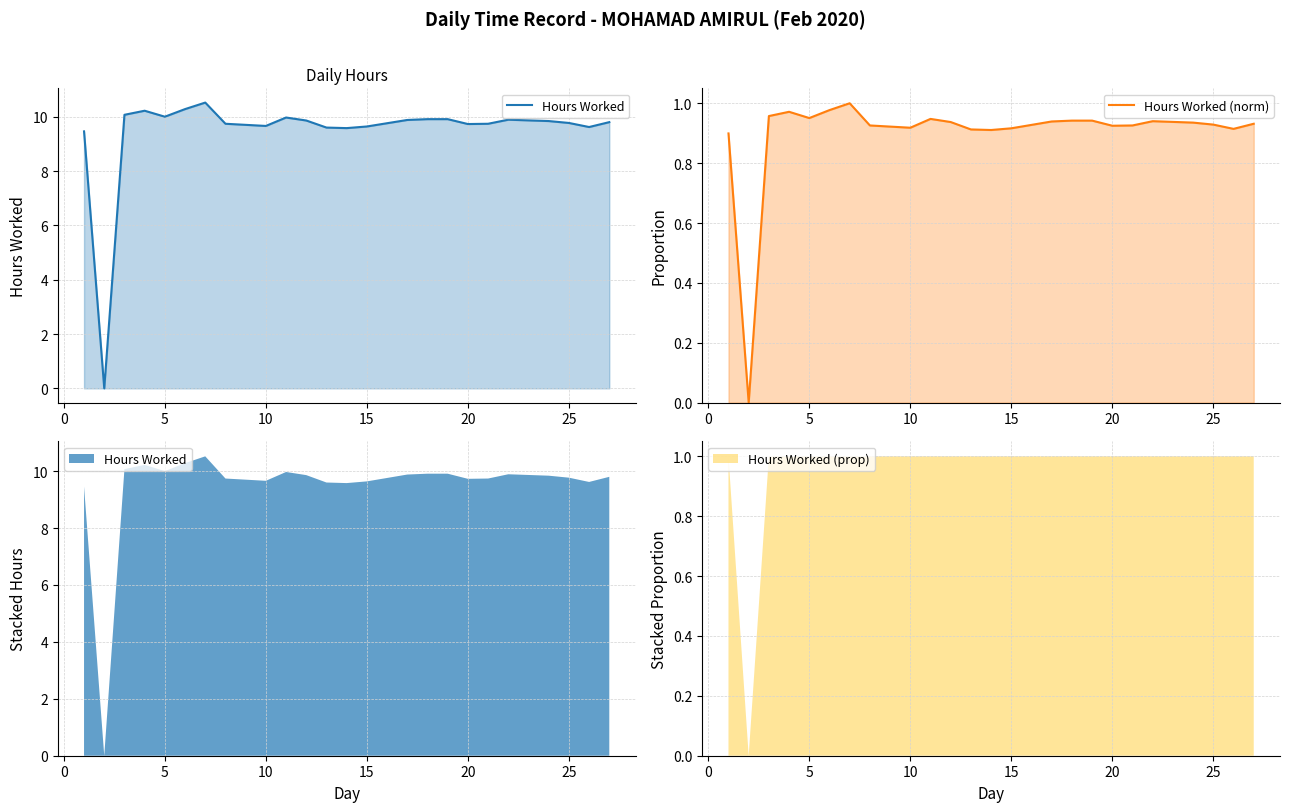

Is it true that Hours Worked (norm) equals 0.9 at 25?

True